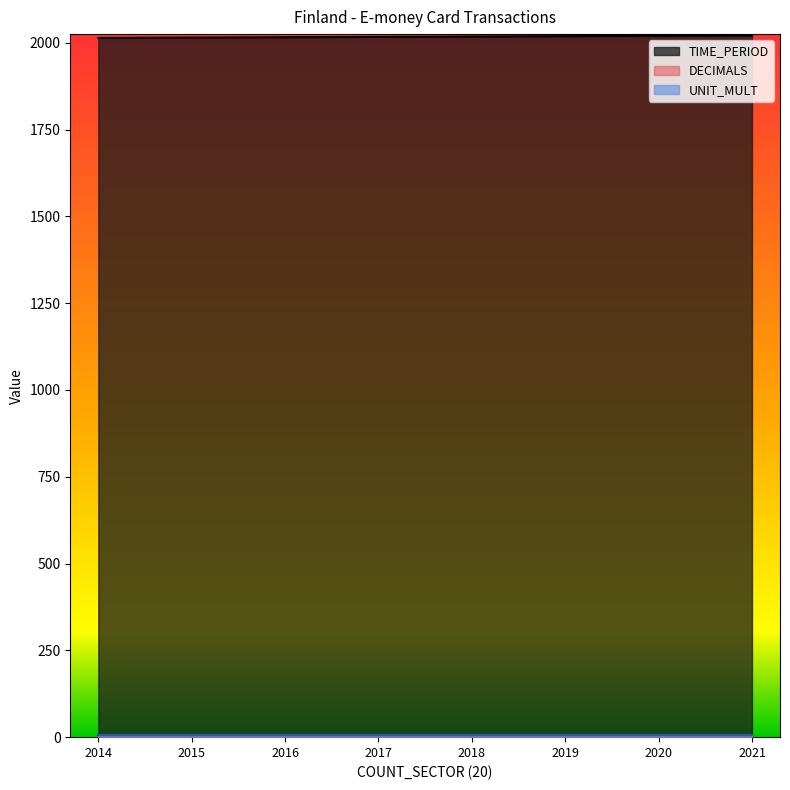

True or false: TIME_PERIOD and UNIT_MULT cross at least once.

False